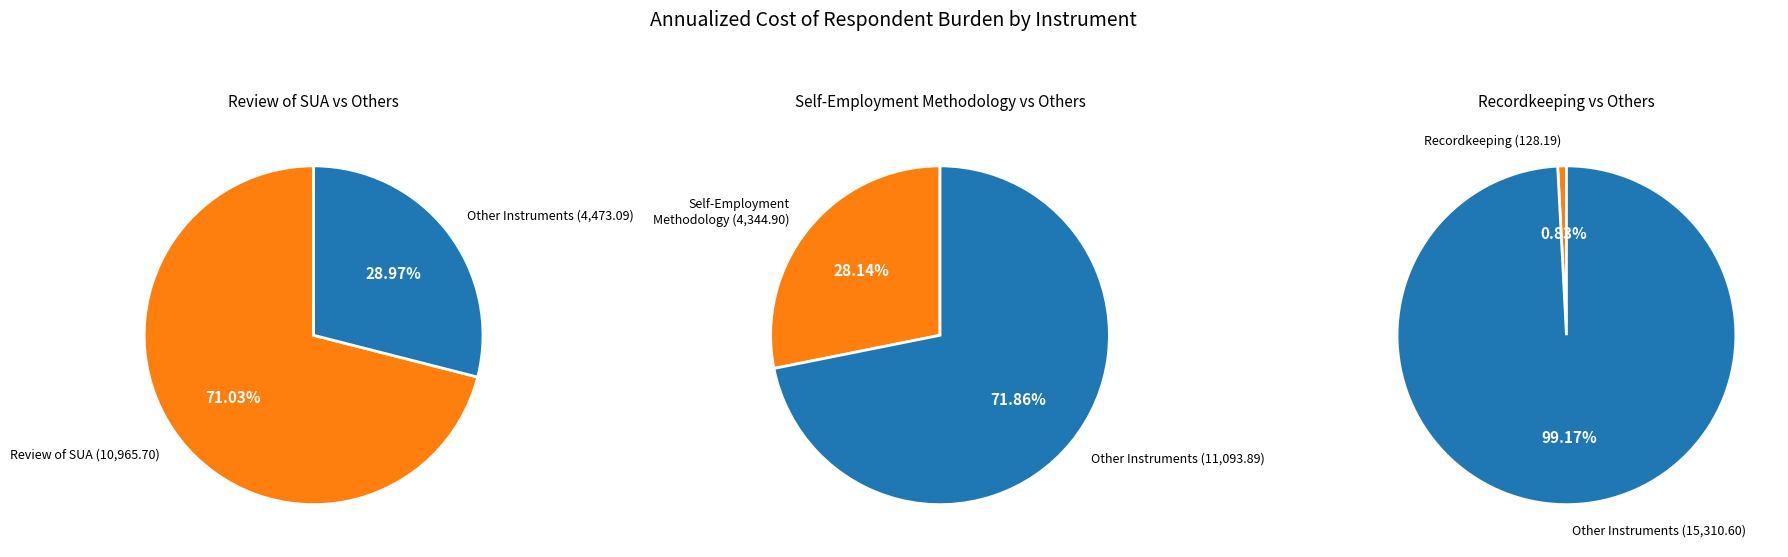

What percentage do Recordkeeping and Review of Self-Employment Methodology together represent?

29.0%